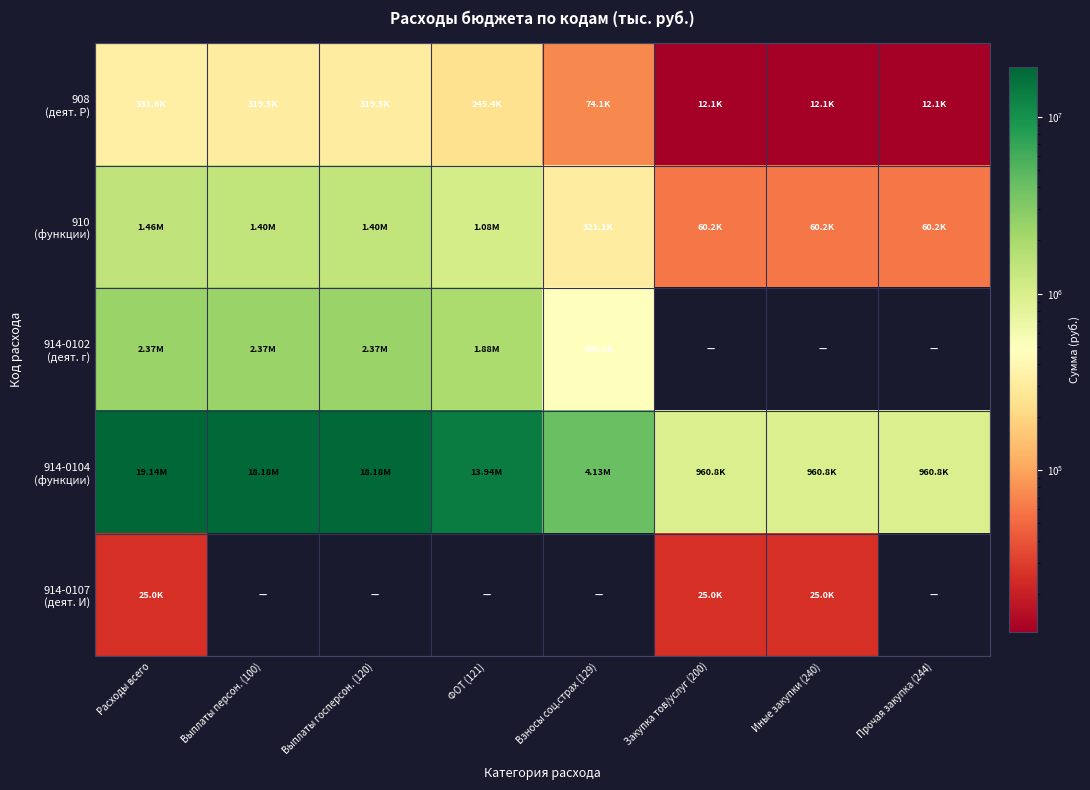

At how many categories does at least one series exceed 7097198?

4